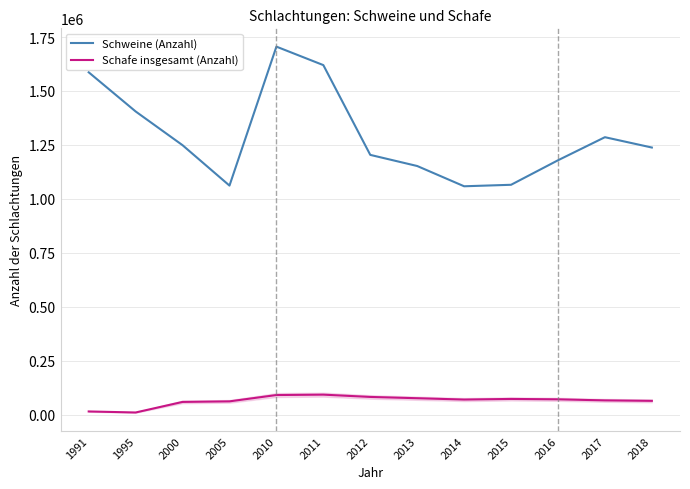

Is the value of Schweine (Anzahl) at 2017 greater than the value of Schafe insgesamt (Anzahl) at 2017?

Yes